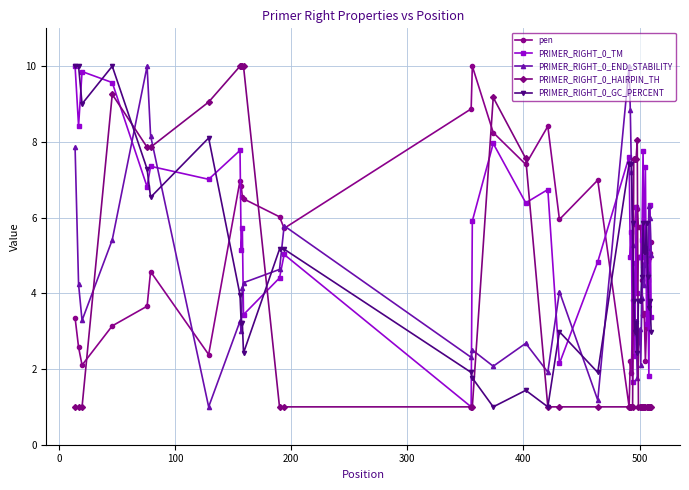

List the series in order of their overall mean, lowest first.

PRIMER_RIGHT_0_HAIRPIN_TH, PRIMER_RIGHT_0_END_STABILITY, PRIMER_RIGHT_0_GC_PERCENT, pen, PRIMER_RIGHT_0_TM